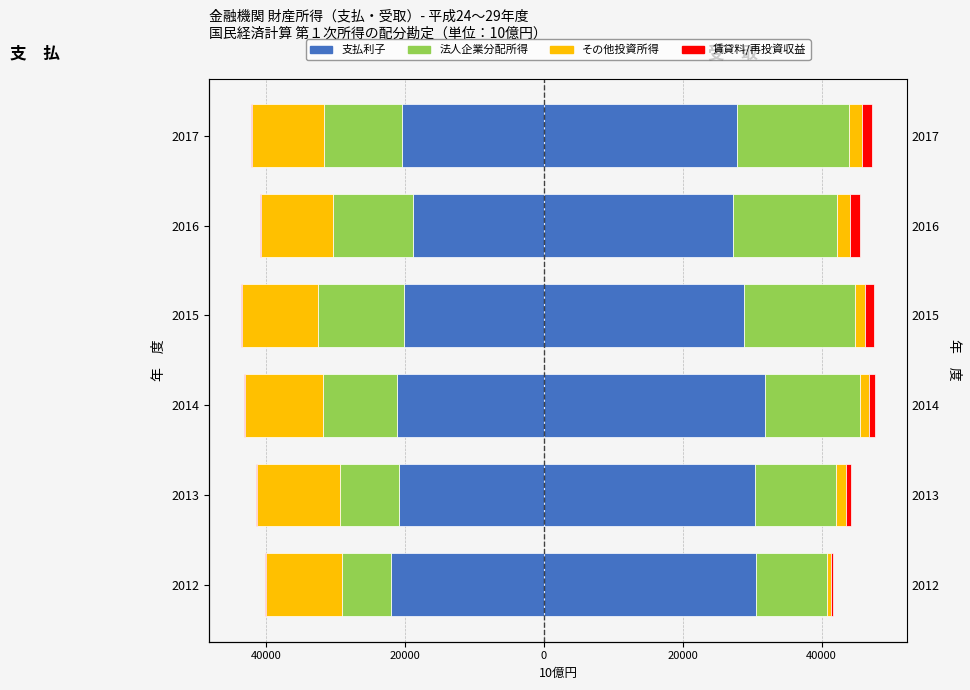

True or false: 法人企業分配所得 has a value of -5112.2 at 2013.

False